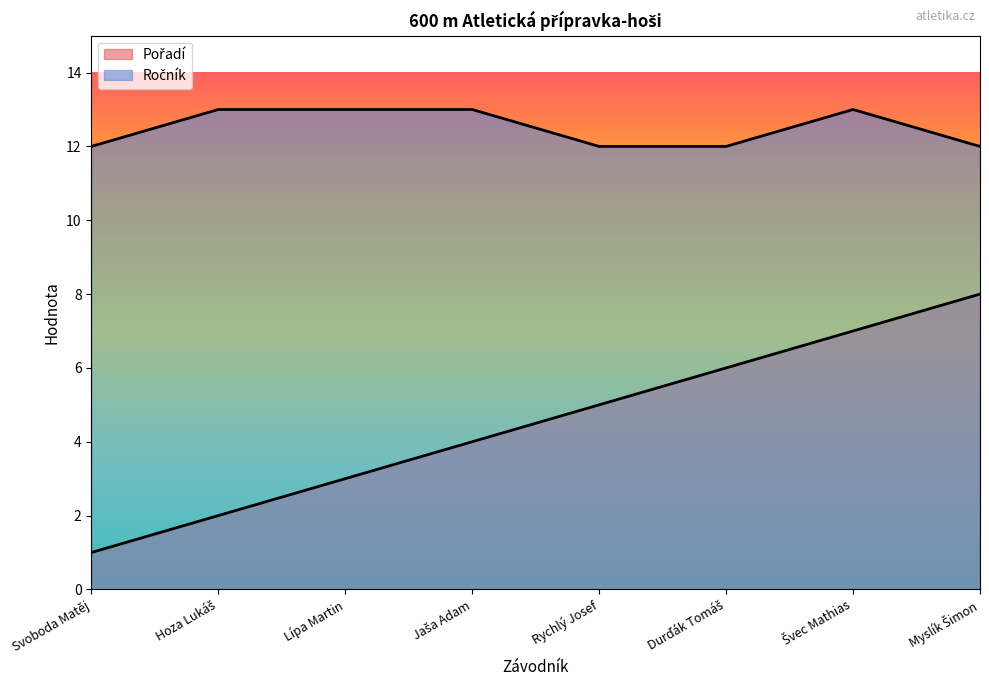

Which category has the highest value in the Pořadí series?

Myslík Šimon